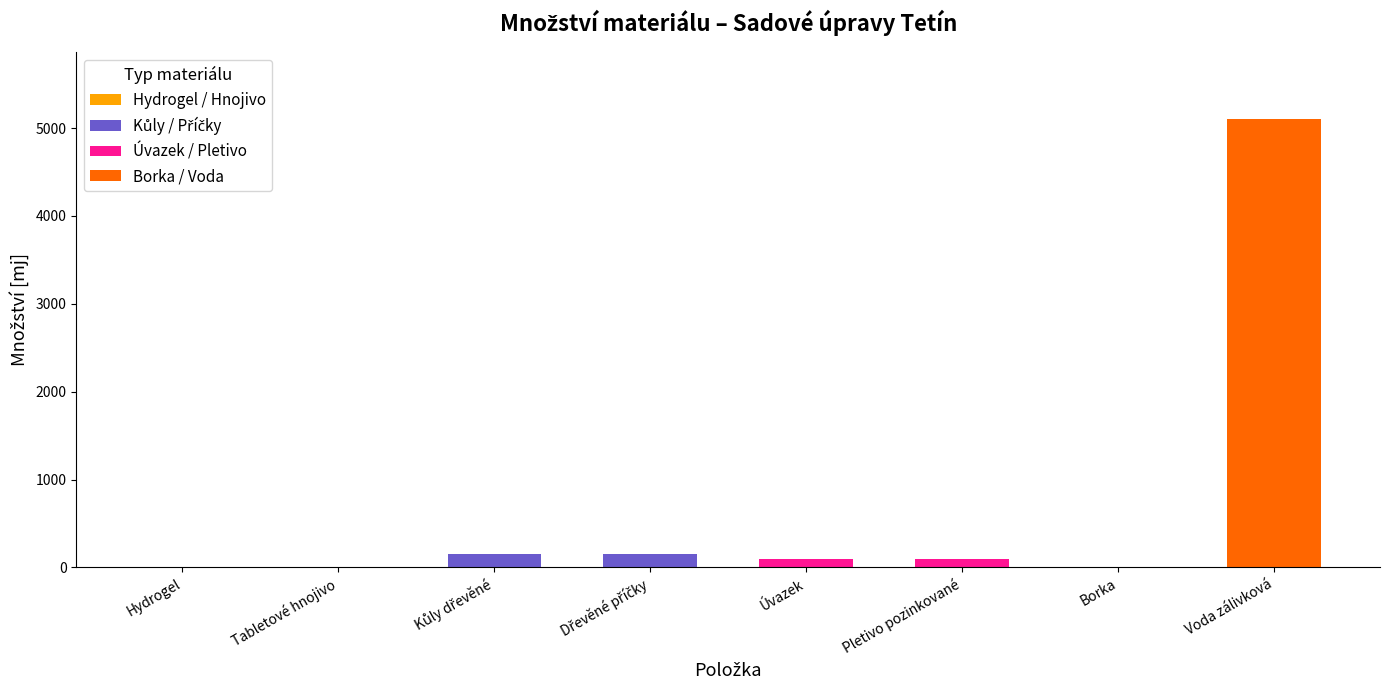

Which has a higher value, Voda zálivková or Pletivo pozinkované?

Voda zálivková